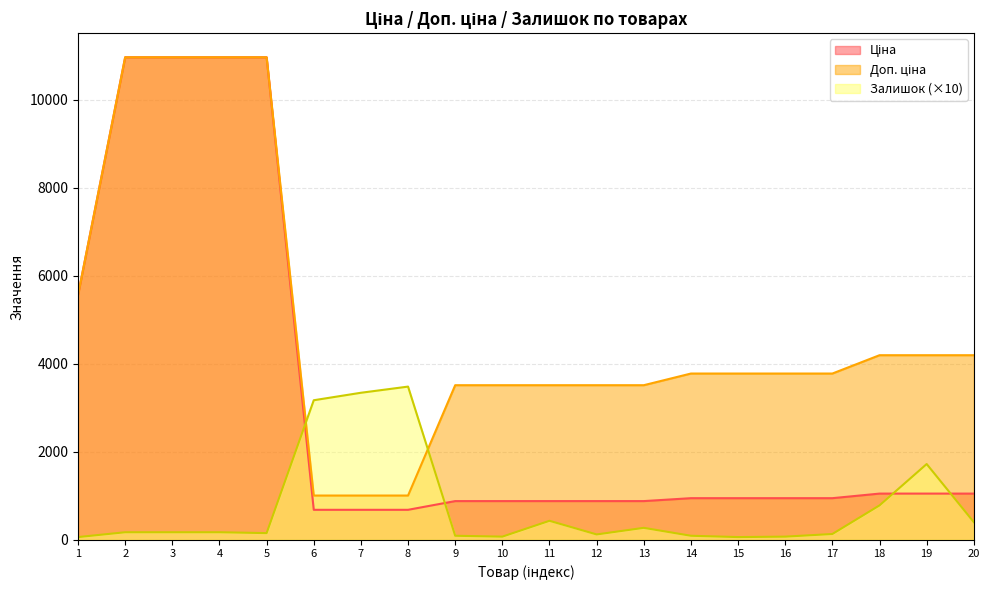

List the series in order of their peak value, highest first.

Ціна, Доп. ціна, Залишок